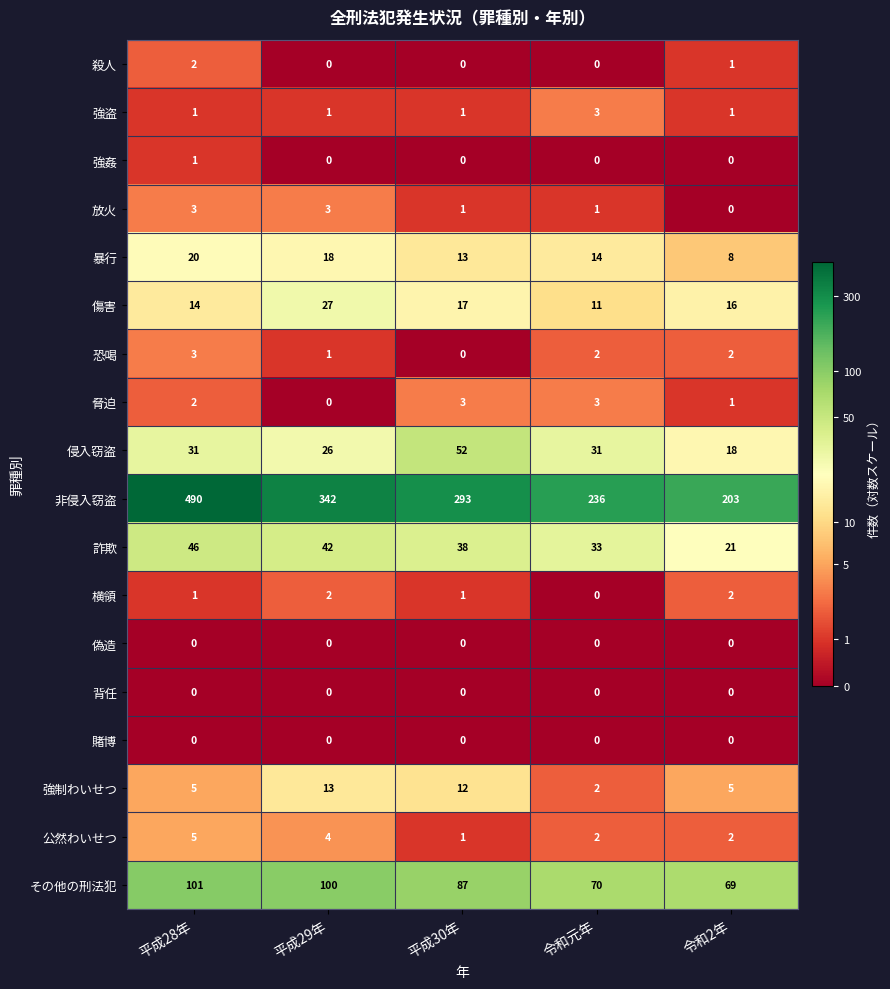

Which series has the largest range (max minus min)?

非侵入窃盗